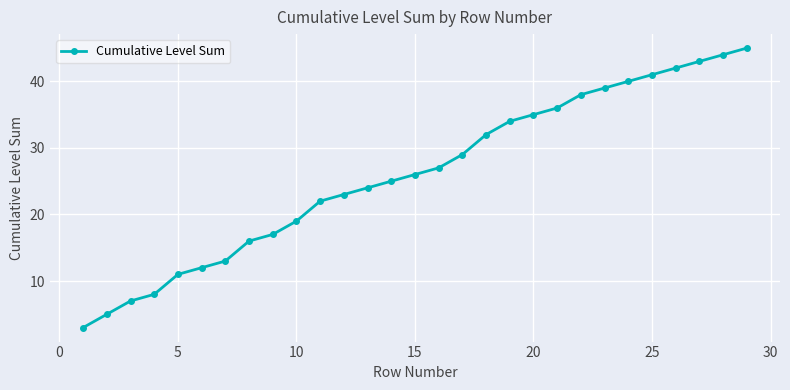

What is the minimum value shown in the chart?

3